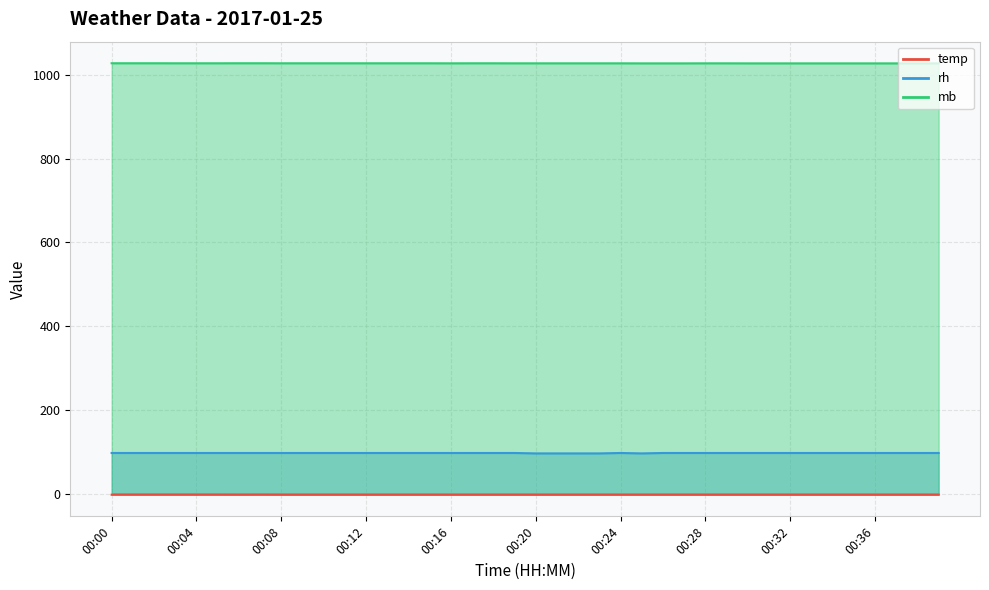

What is the spread (max minus min) of values at 00:02?

1030.8